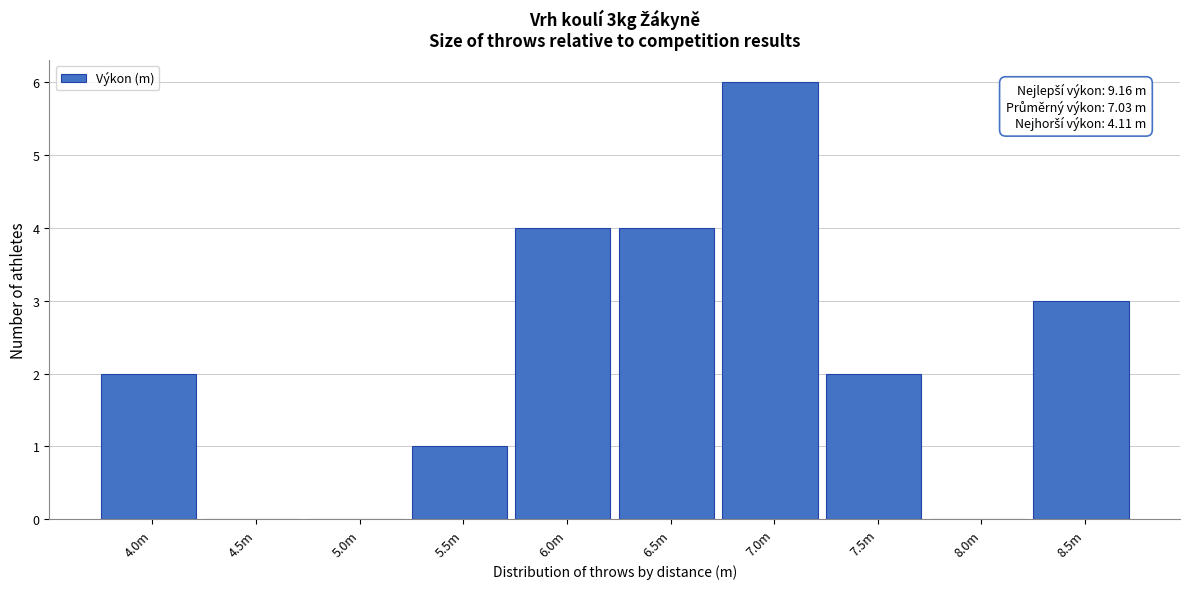

Reading left to right, extract all data points from this chart.

4.0m=2	4.5m=0	5.0m=0	5.5m=1	6.0m=4	6.5m=4	7.0m=6	7.5m=2	8.0m=0	8.5m=3